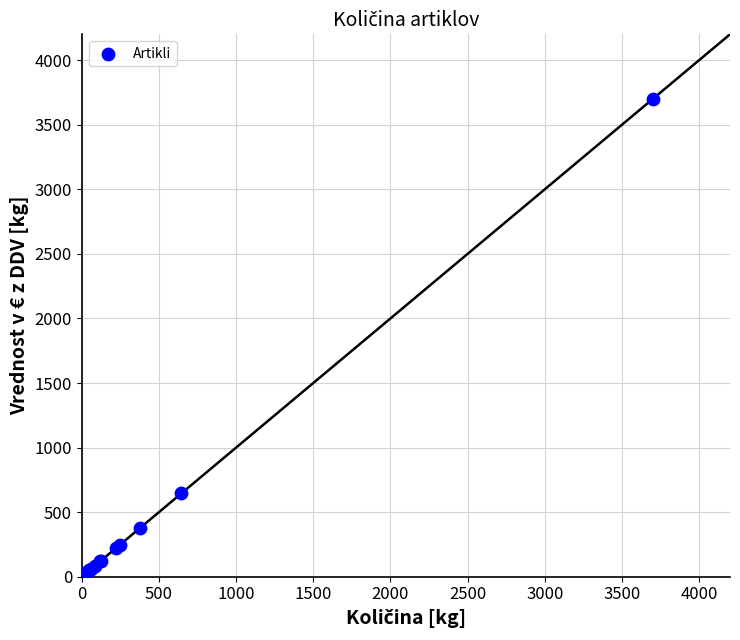

What Y value in the scatter plot is closest to 1851?

645